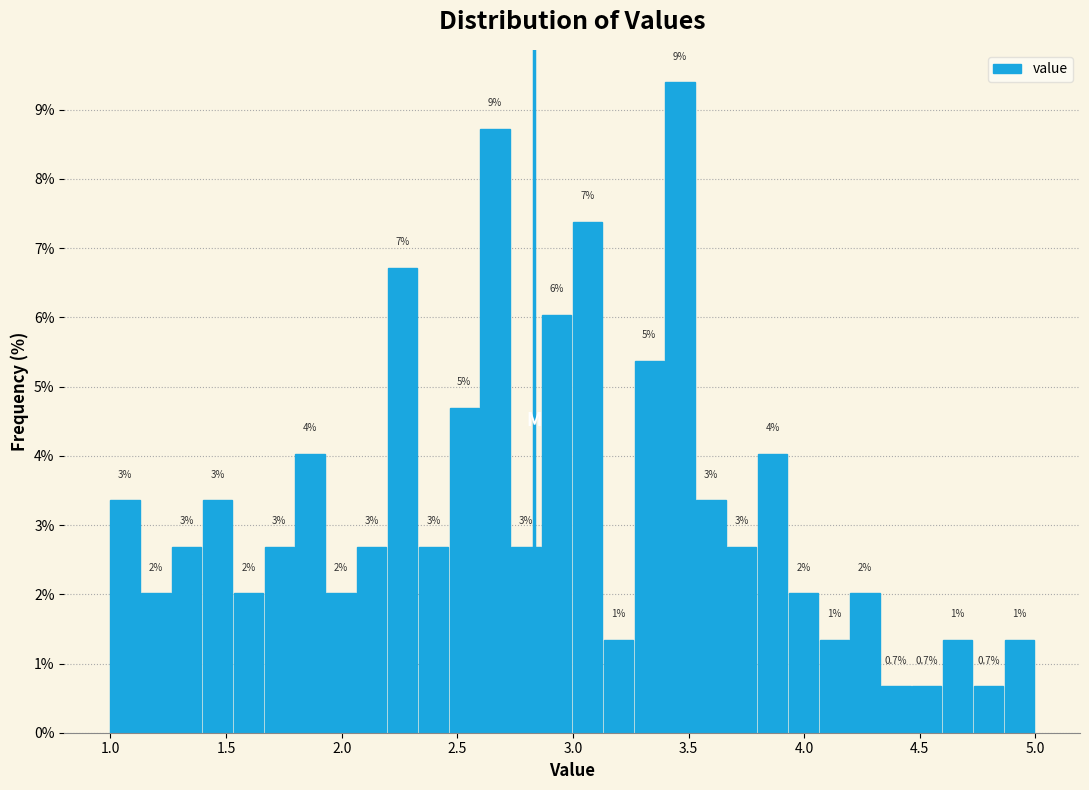

Around what value on the x-axis is the tallest bar? Give the approximate position of its centre, as read against the axis.

3.45